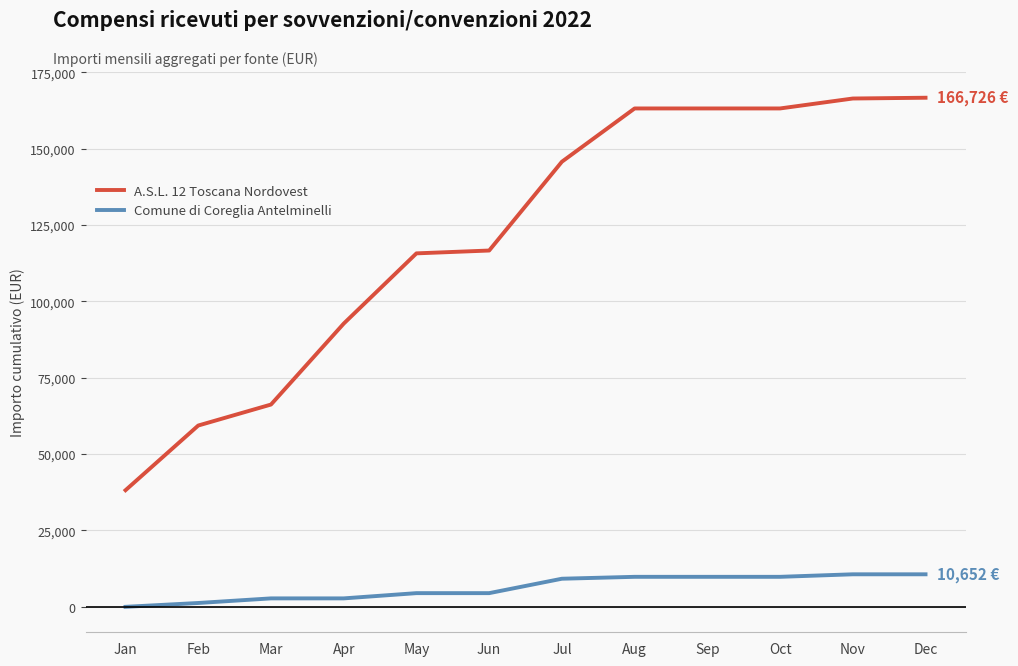

What is the difference between the highest and lowest values at Oct?

153390.3